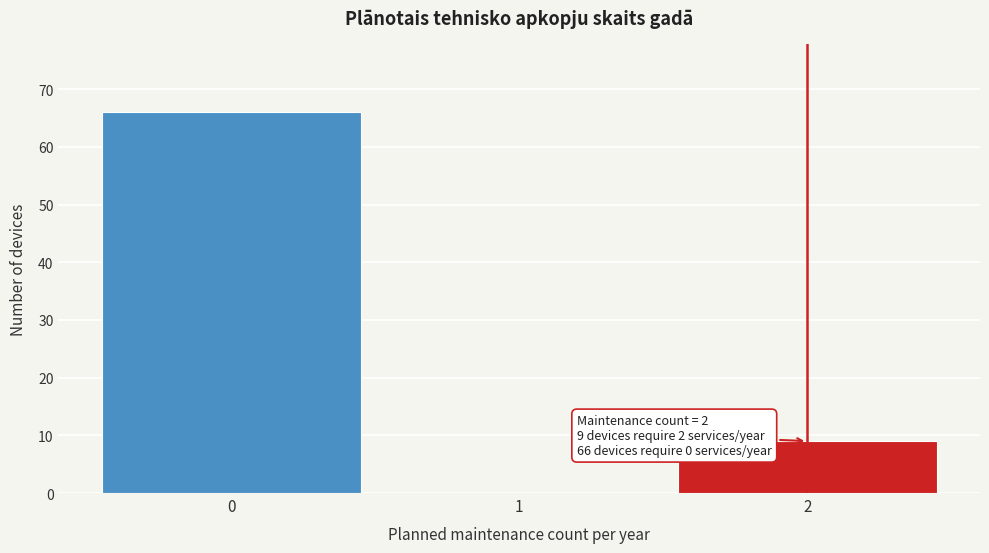

Reading left to right, list all the values displayed in this chart.

0=66	1=0	2=9